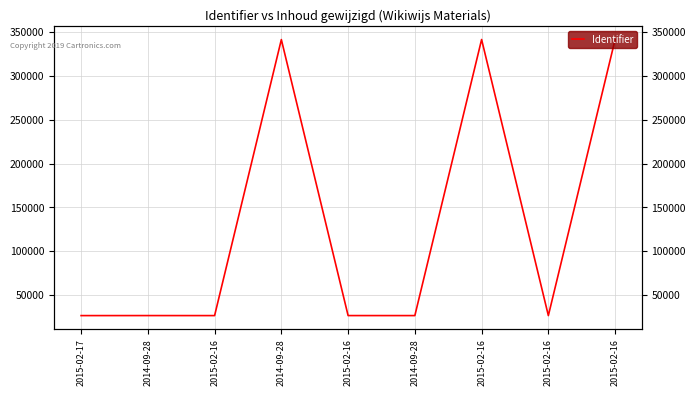

Where does the data first go above 26743?

2014-09-28